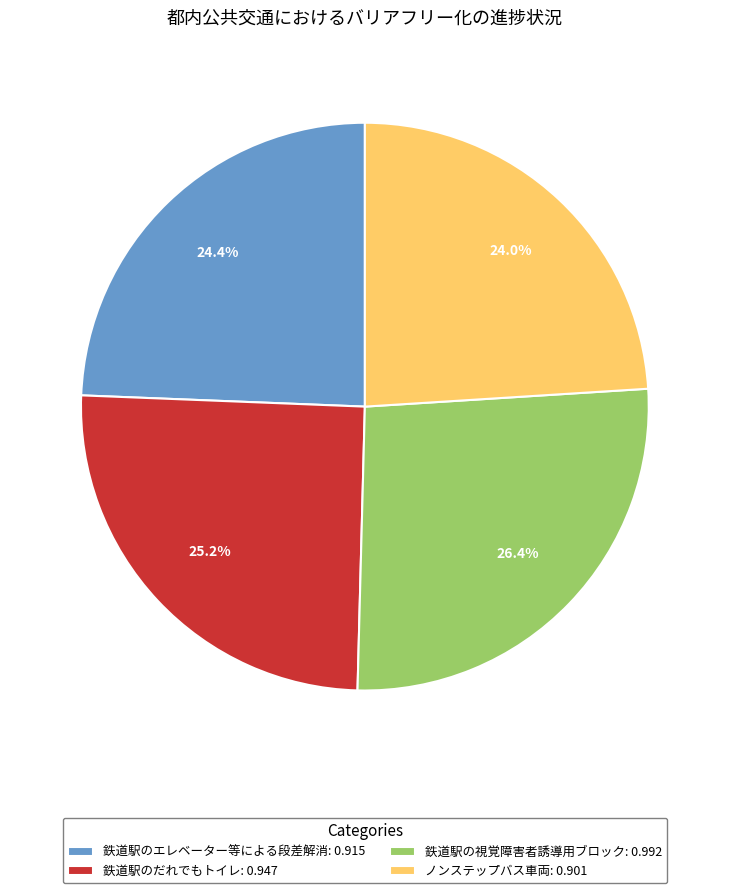

What is the largest slice in the pie chart?

鉄道駅の視覚障害者誘導用ブロック